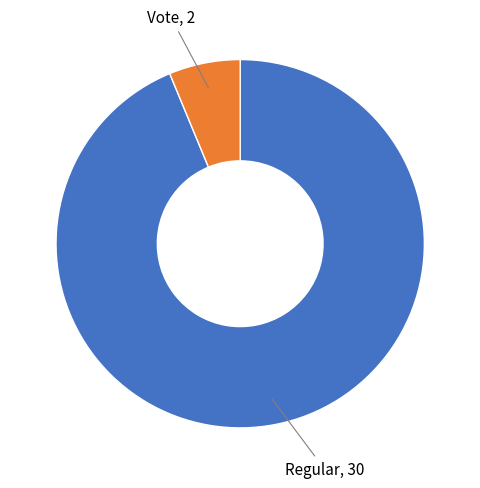

Is there any slice that represents more than half of the pie?

Yes